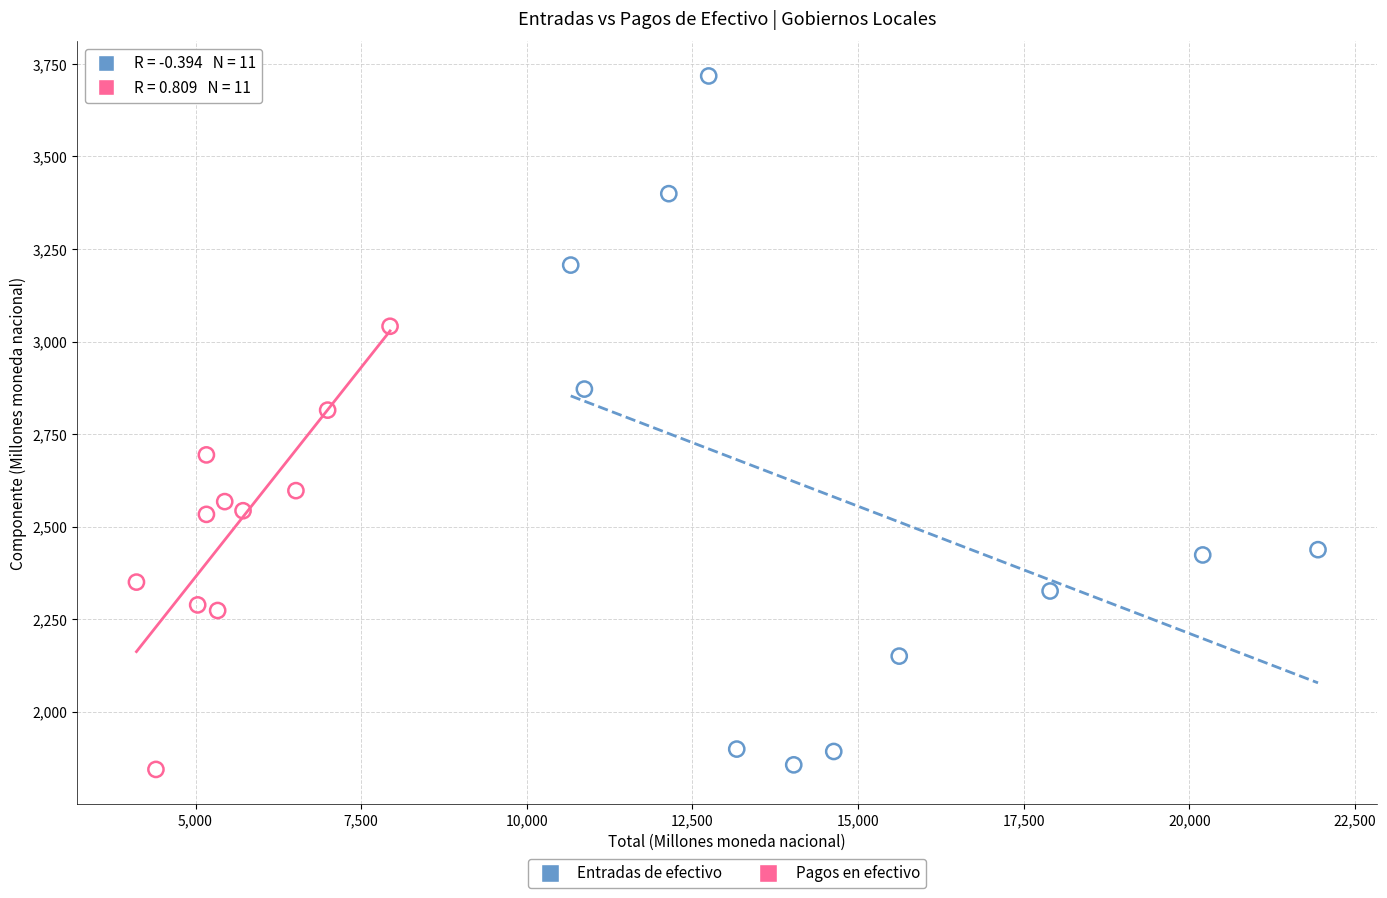

Which series has the widest spread of Y values?

Entradas de efectivo